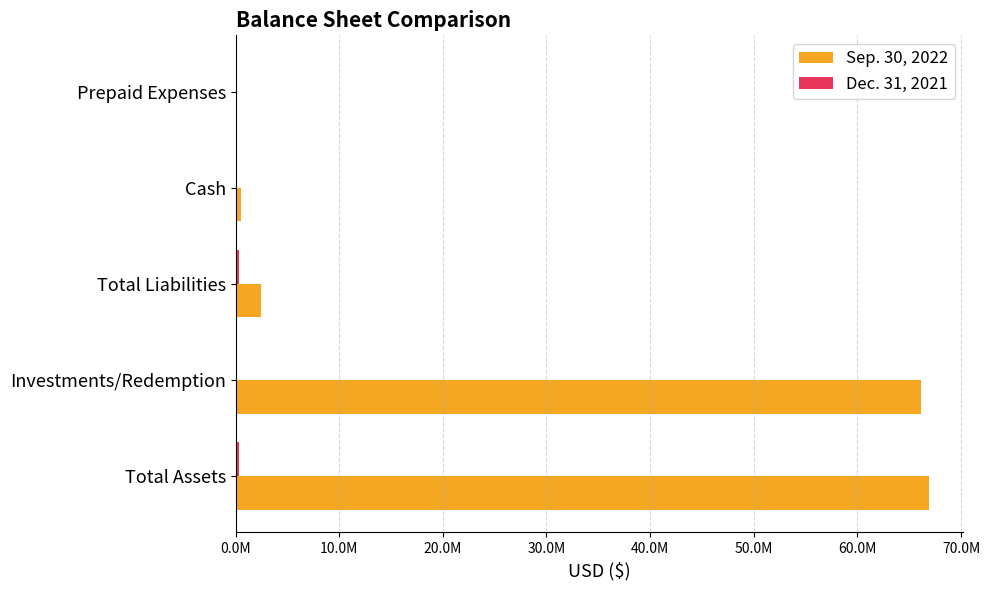

List the series in order of their peak value, highest first.

Sep. 30, 2022, Dec. 31, 2021